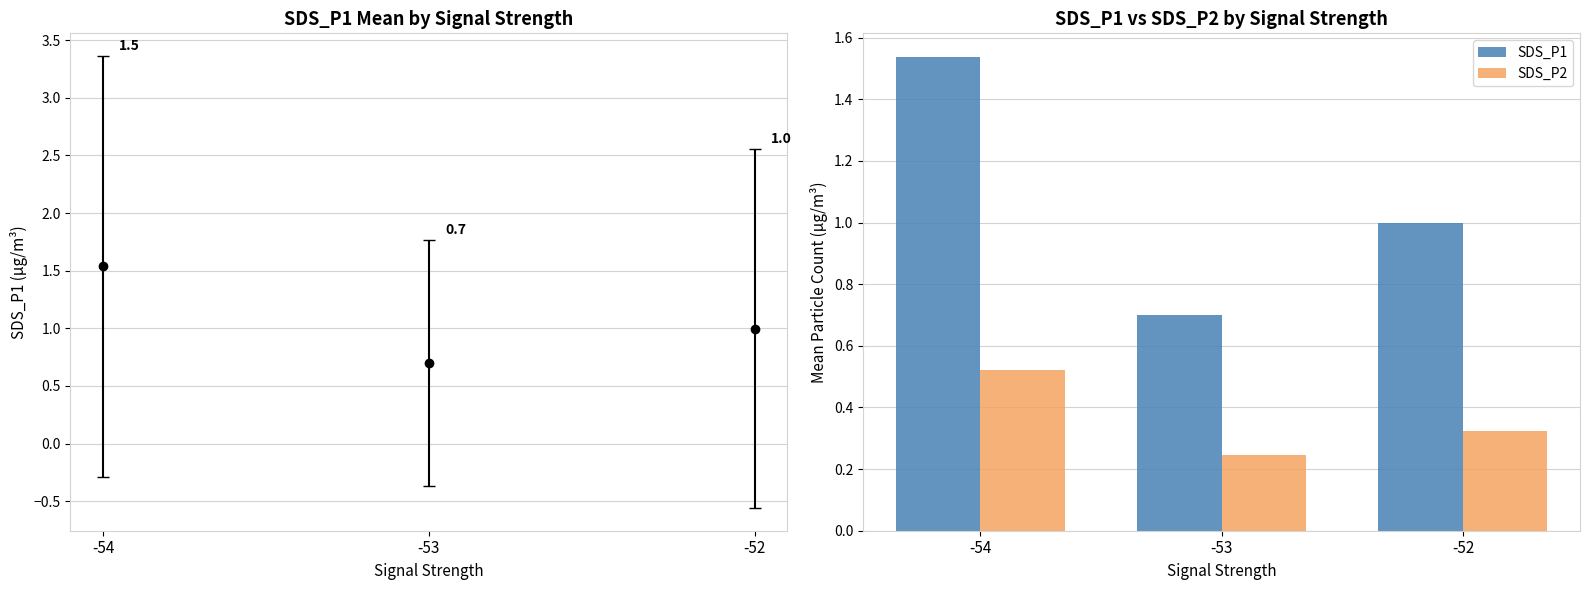

How many bars are there in total?

6